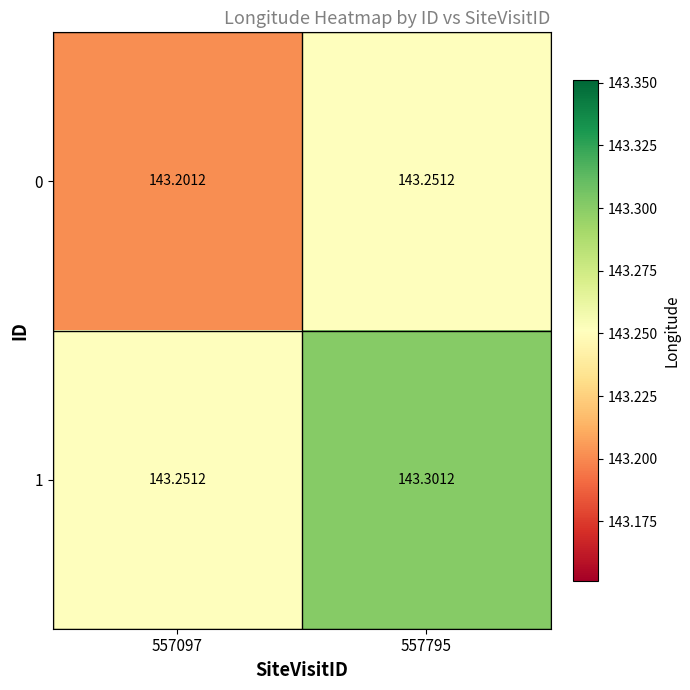

Is the value of 1 at 557097 greater than the value of 0 at 557097?

Yes